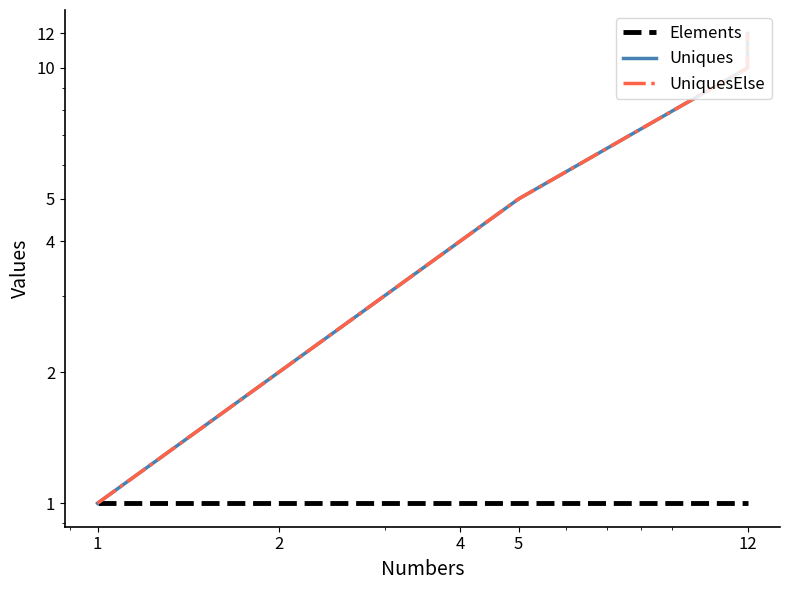

True or false: Uniques and UniquesElse intersect in this chart.

False